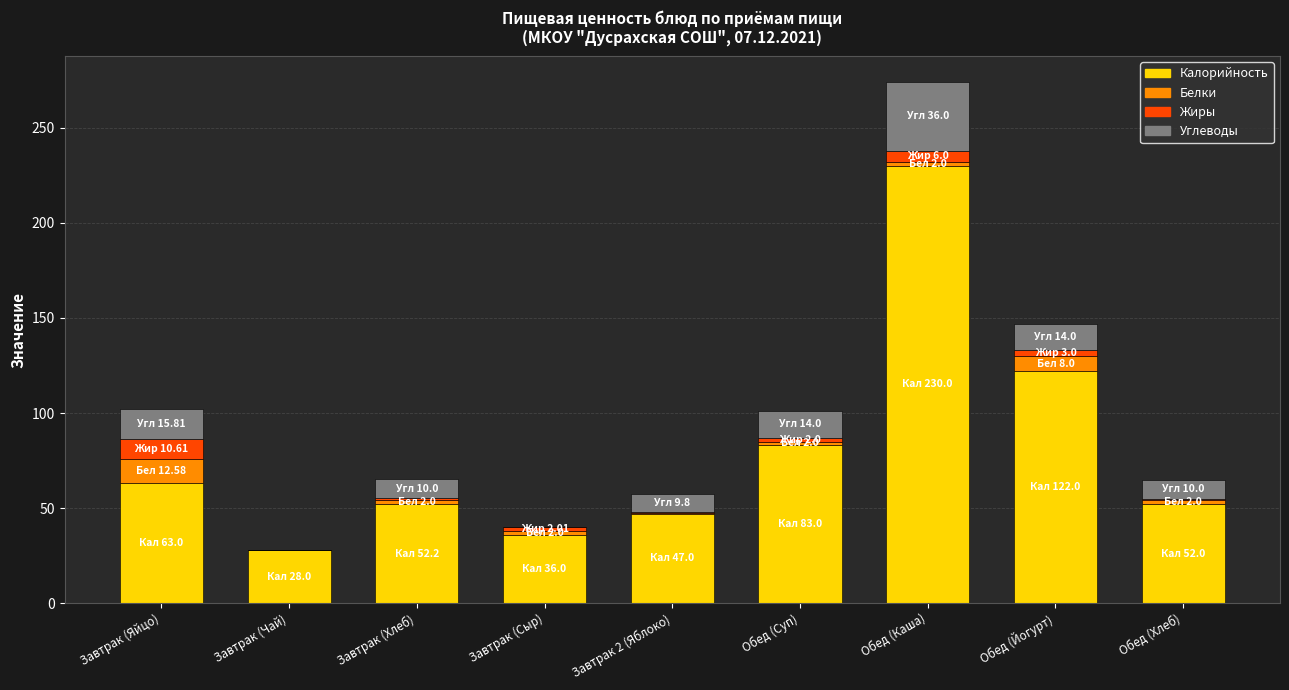

The Калорийность series shows 46.9 at Обед (Йогурт). True or false?

False